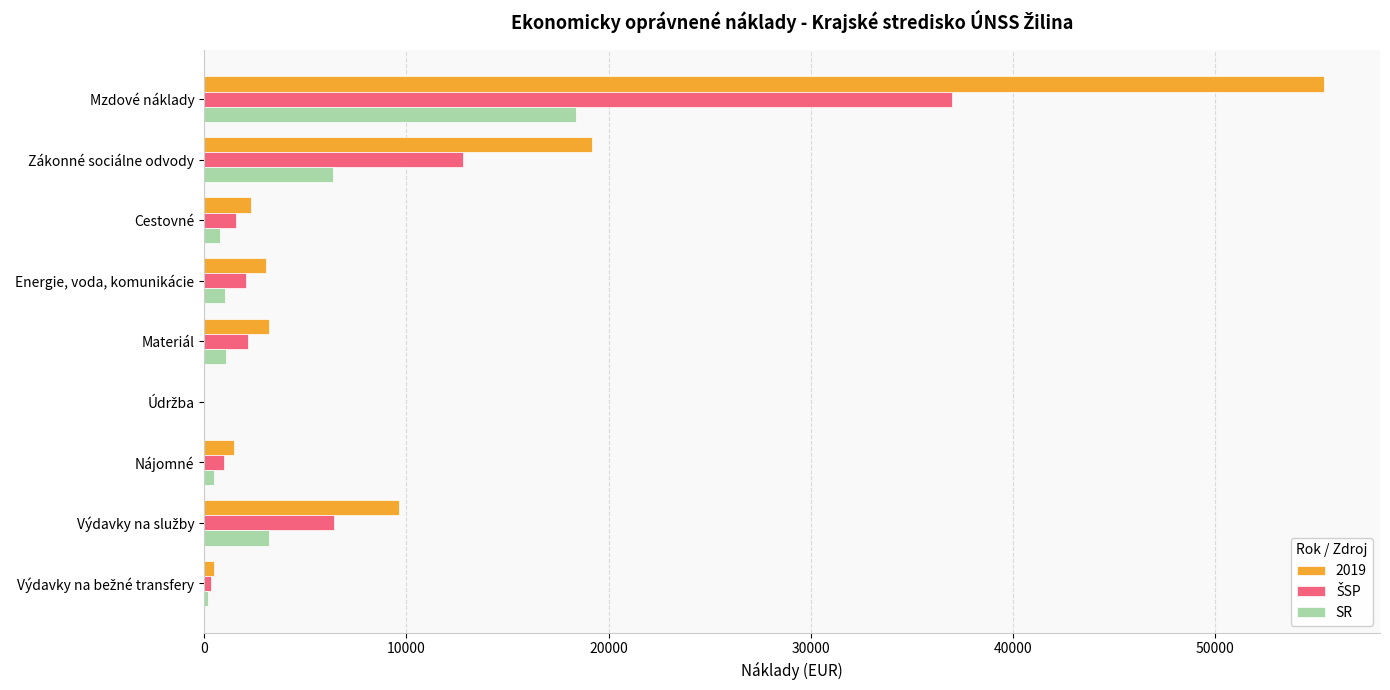

Which series has the largest total across all categories?

2019